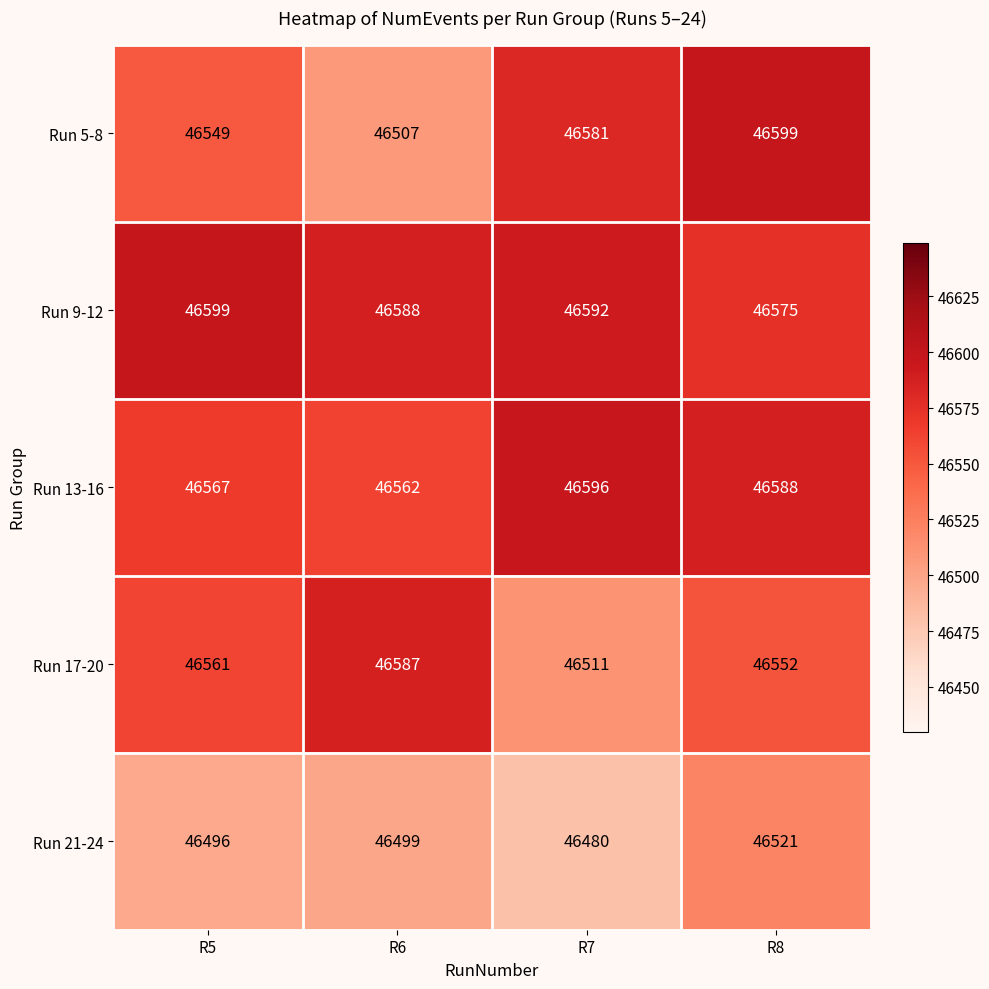

What is the difference between the highest and lowest values at R8?

78